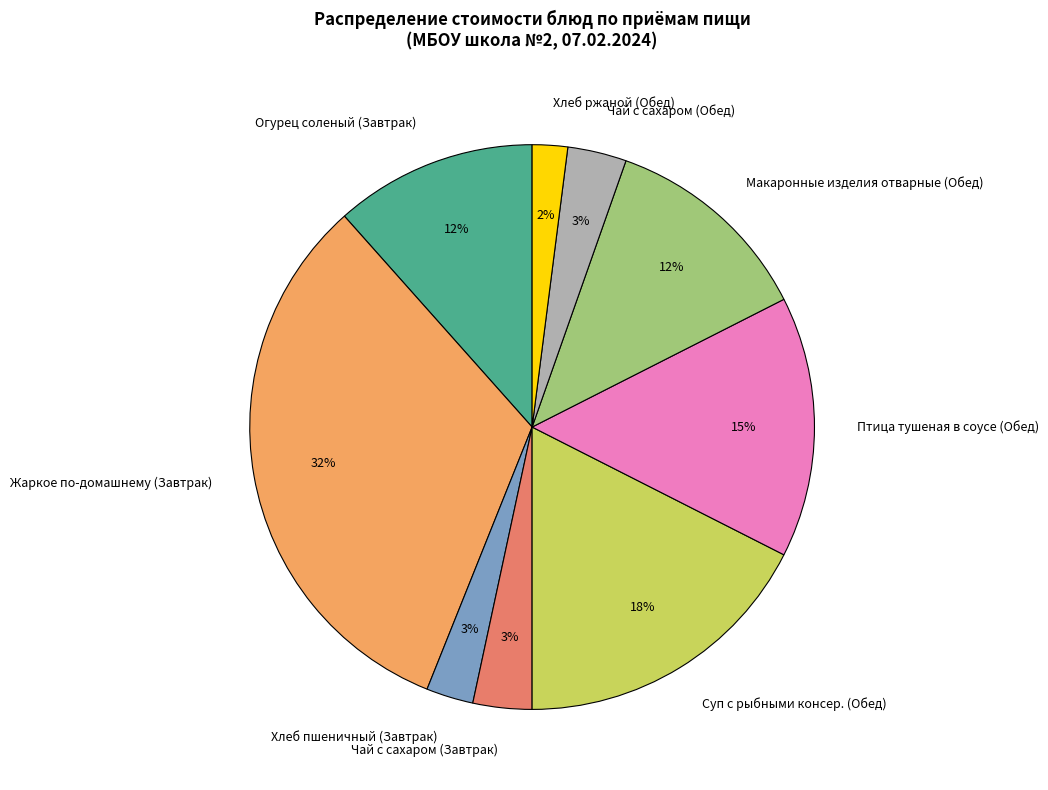

Combined, do Хлеб пшеничный (Завтрак) and Птица тушеная в соусе (Обед) account for over 50%?

No